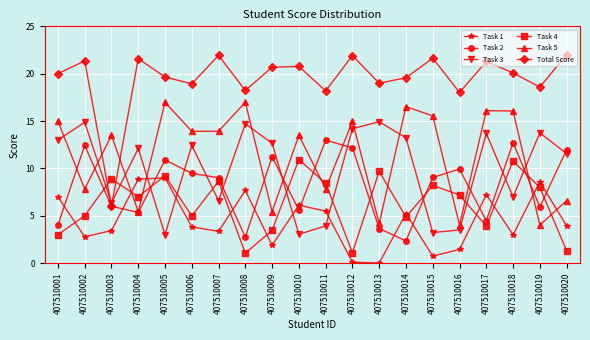

What is the difference between the Task 4 values at 407510005 and 407510008?

8.2